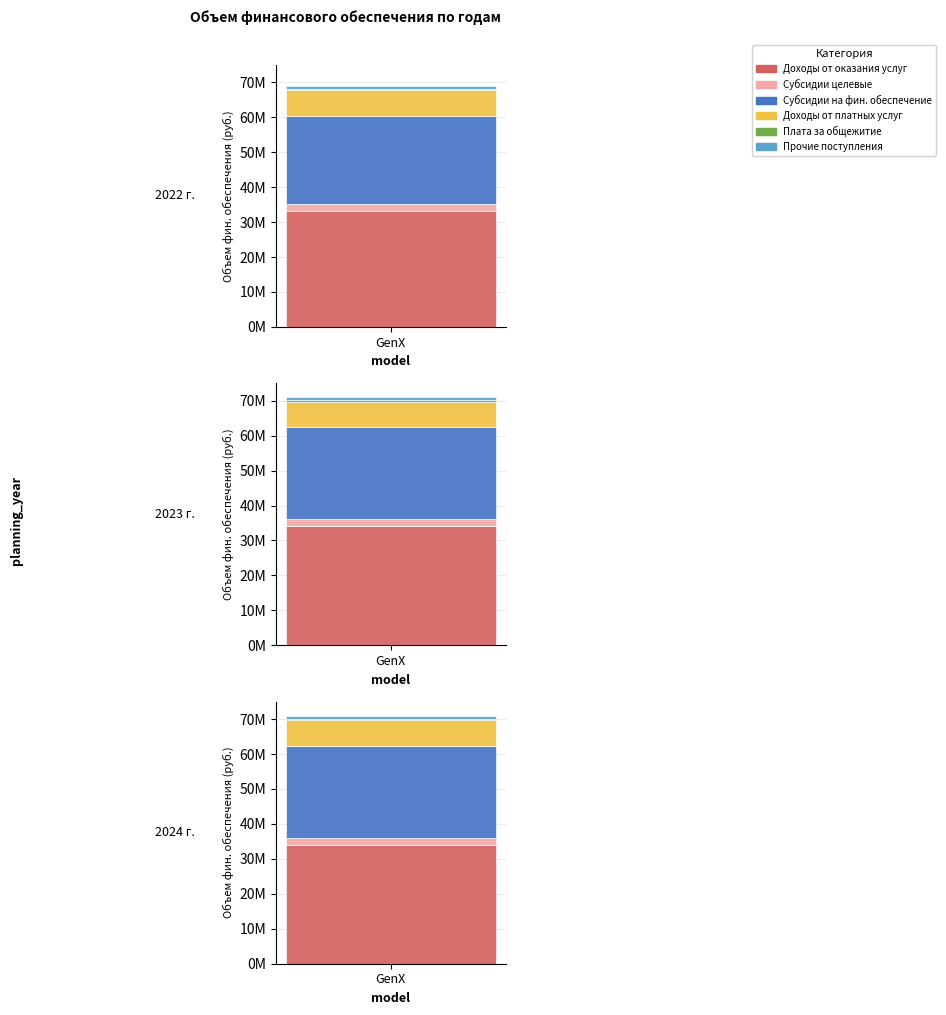

The value of Субсидии на фин. обеспечение at 2024 г. is 26323791.6. True or false?

True